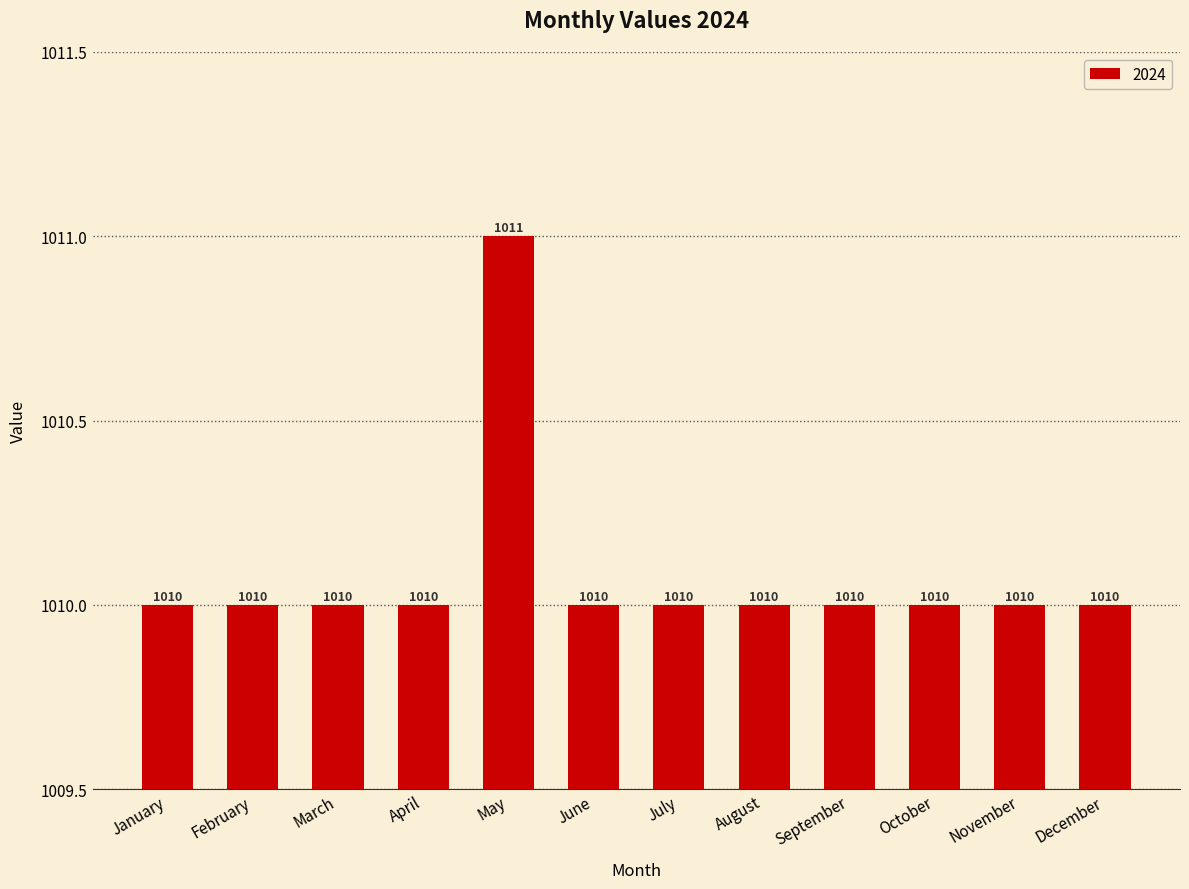

Which category has the highest value across all series?

May